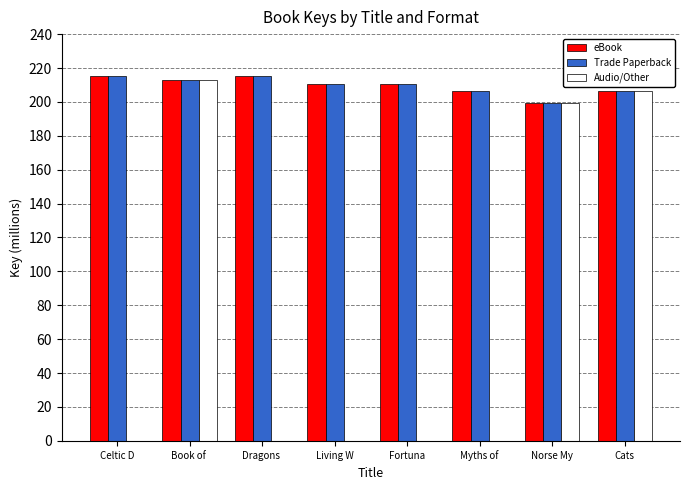

Which series has the widest spread of values?

Audio/Other